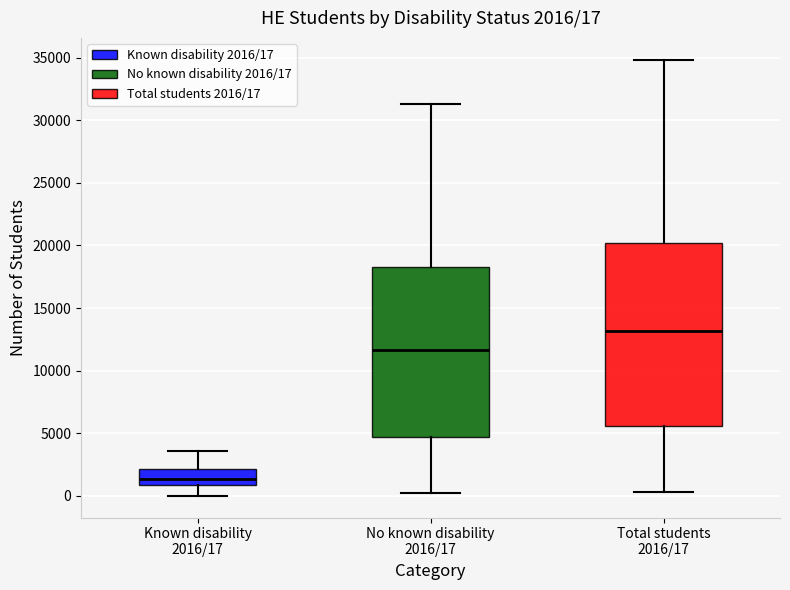

Which box has the lowest median line?

Known disability 2016/17